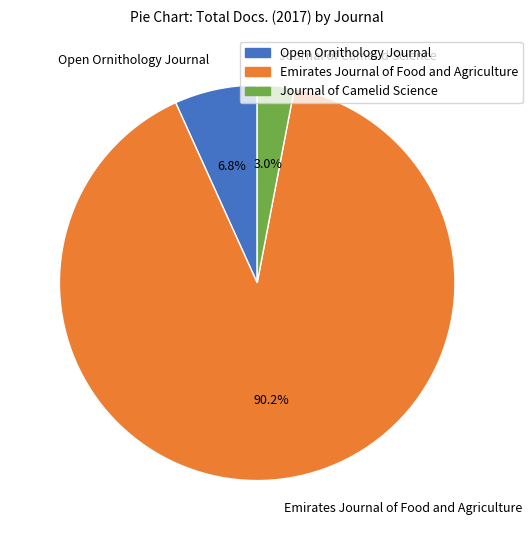

To the nearest percent, what percentage of the pie is Emirates Journal of Food and Agriculture?

90%